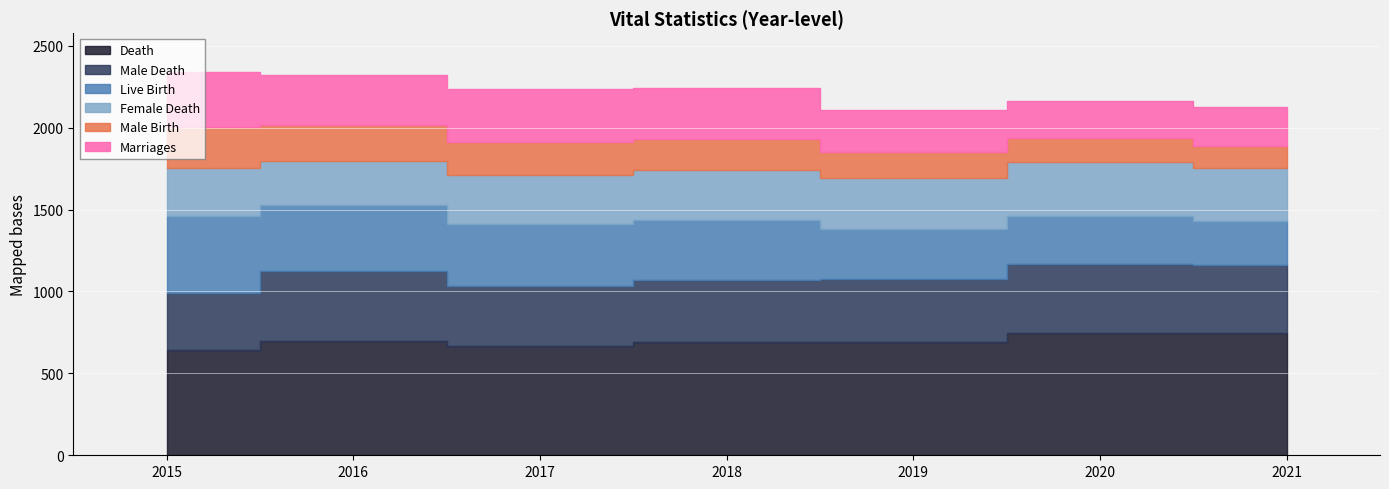

At which label does Male Death reach its peak?

2016